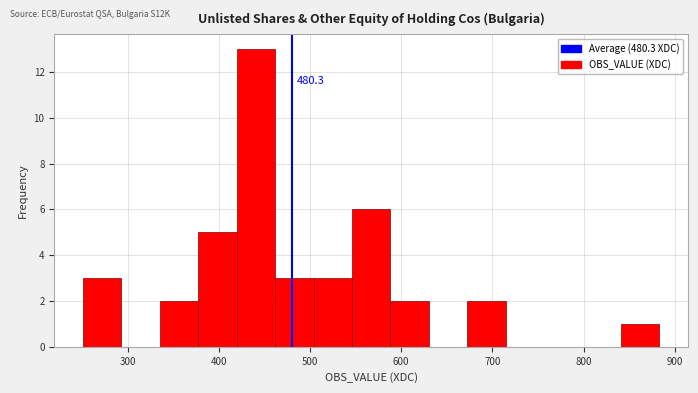

Which range on the x-axis has the tallest bar?

420 to 460